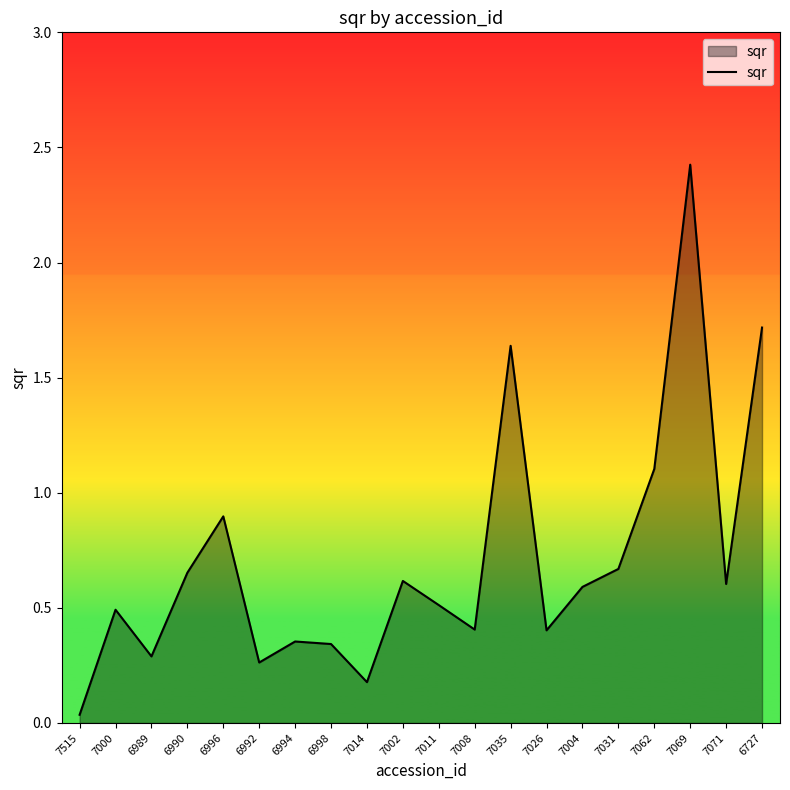

What is the difference between the values at 7035 and 6989?

1.3